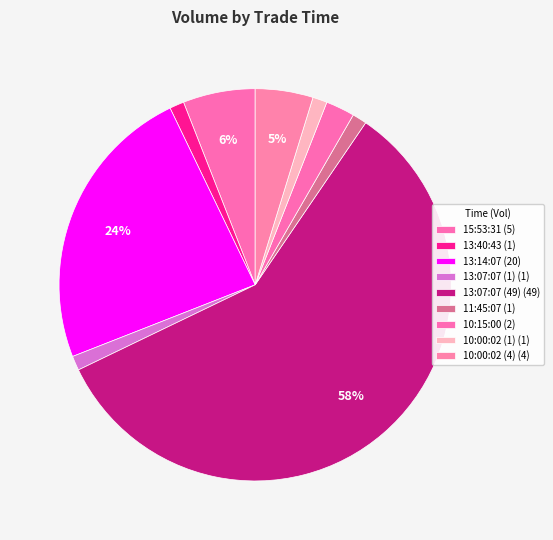

Is it true that 13:07:07 (49) is 58% of the pie?

True